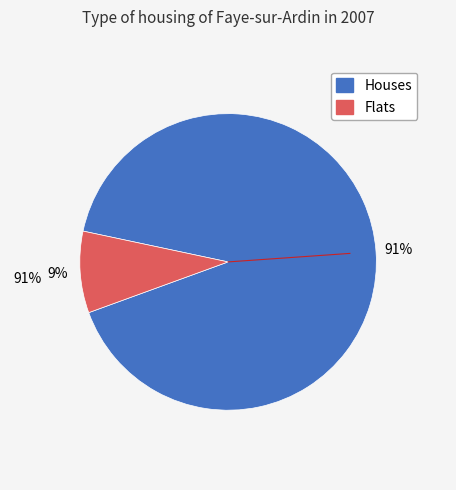

Is there any slice that represents more than half of the pie?

Yes